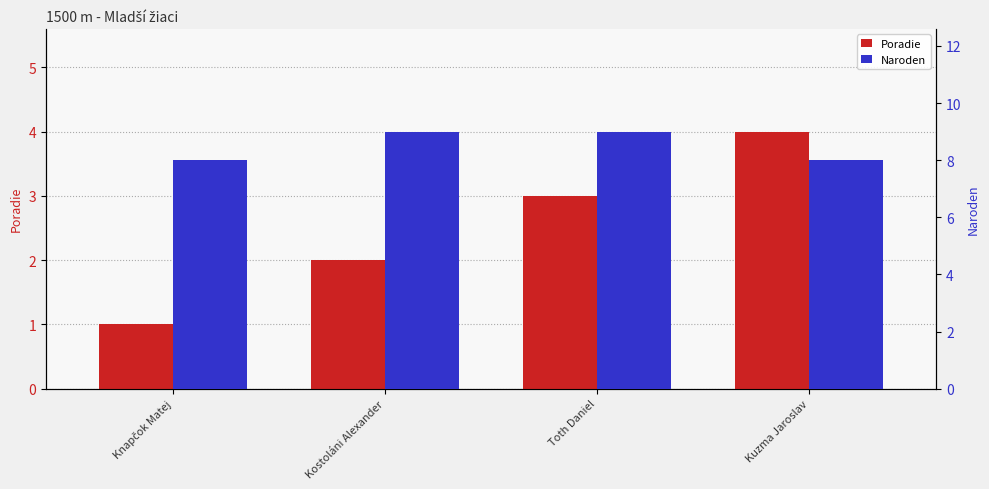

Are the bars grouped side by side (vs. stacked)?

Yes